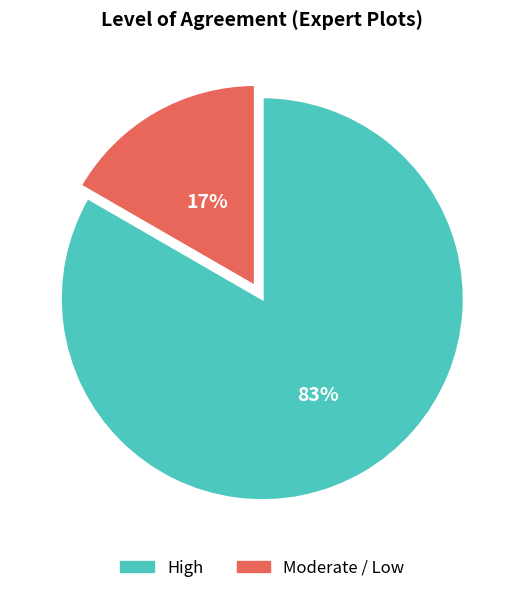

Is the sum of High and Moderate / Low greater than half?

Yes